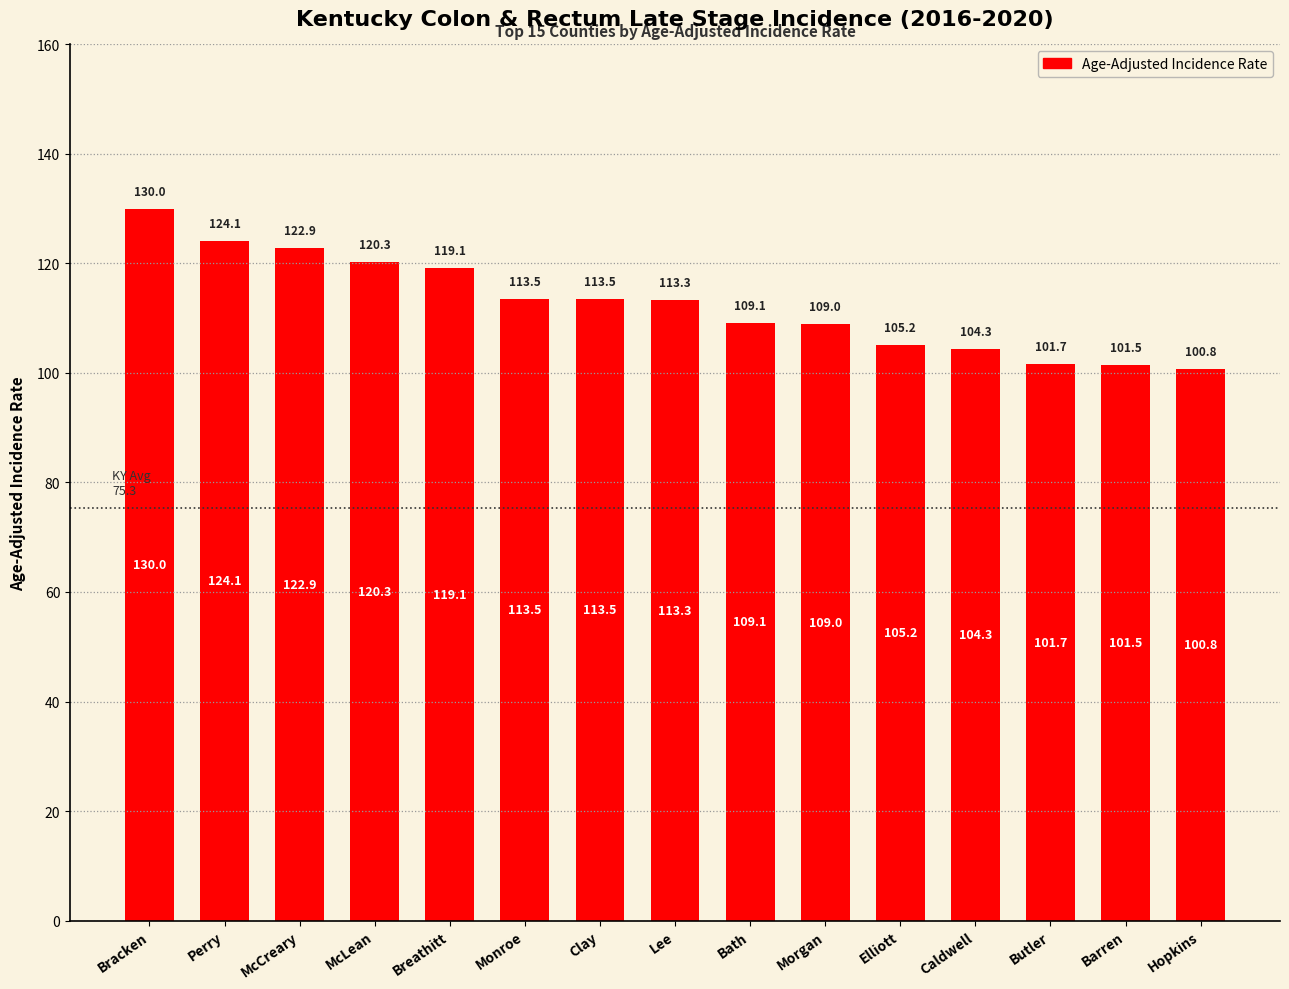

How many distinct data groups are displayed?

1